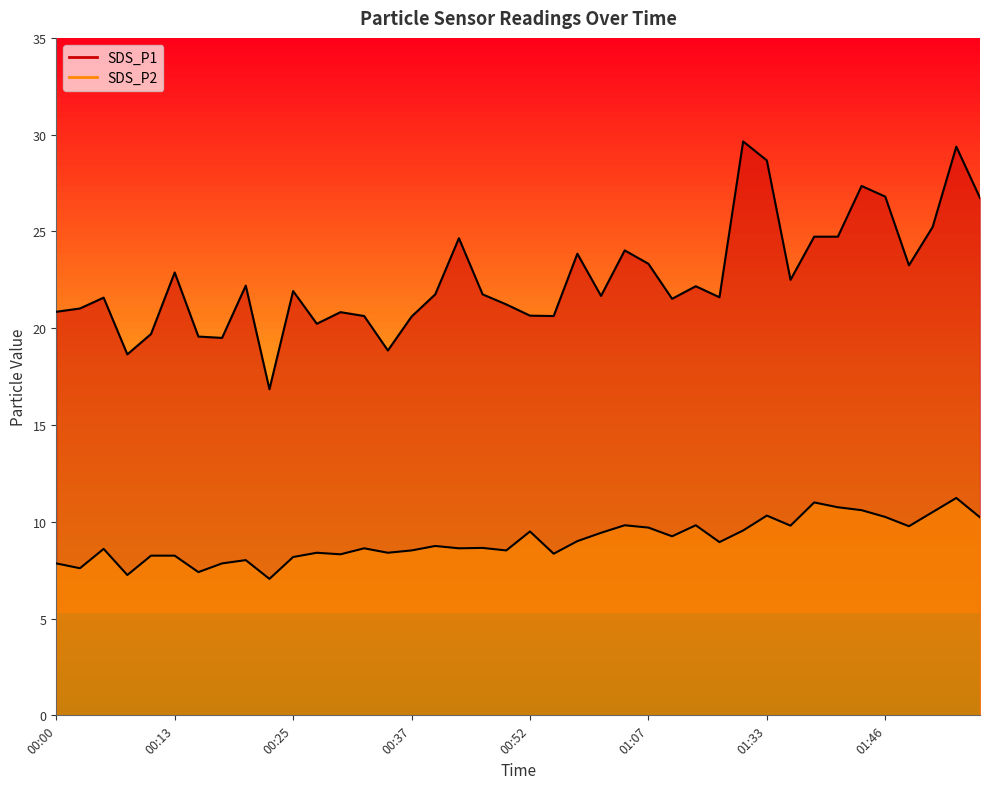

True or false: SDS_P1 and SDS_P2 cross at least once.

False